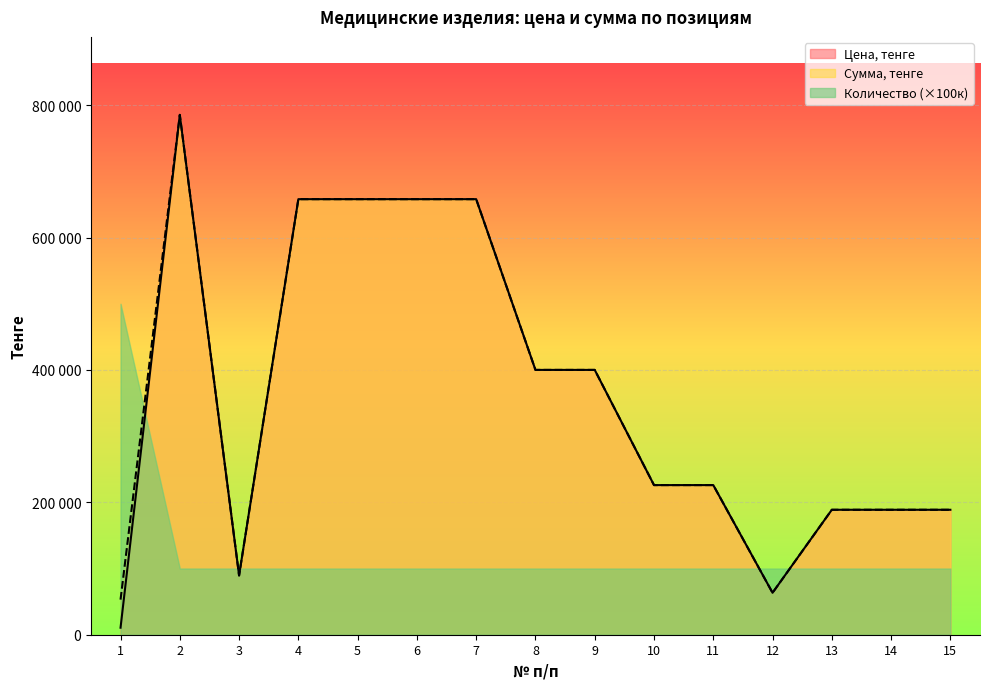

True or false: Сумма, тенге has a value of 120588 at 3.

False